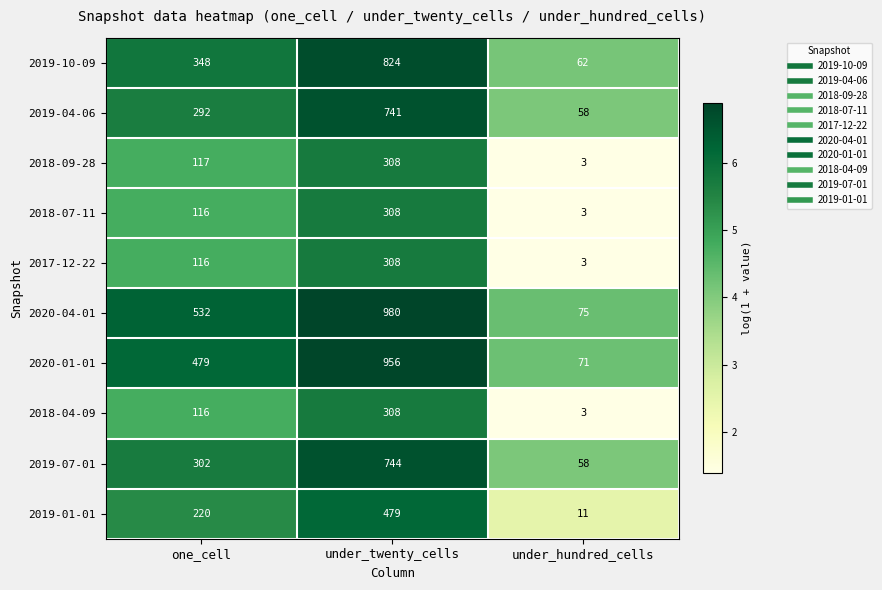

List the labels in order of 2017-12-22 value, largest first.

under_twenty_cells, one_cell, under_hundred_cells